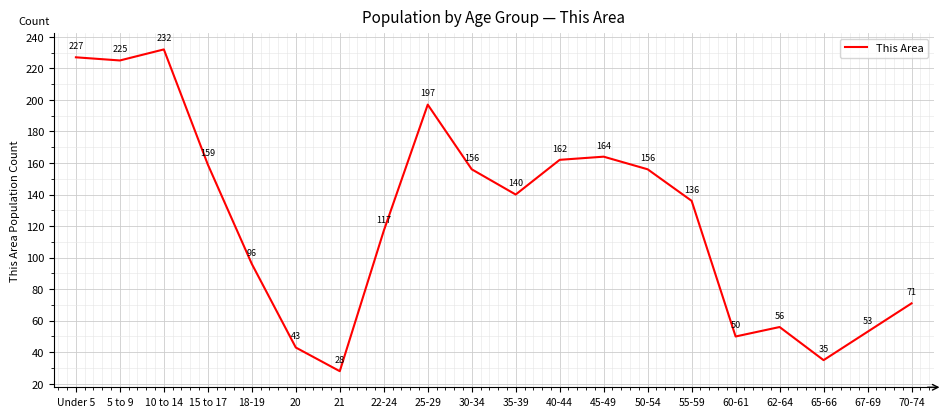

Which label corresponds to the largest value in the chart?

10 to 14